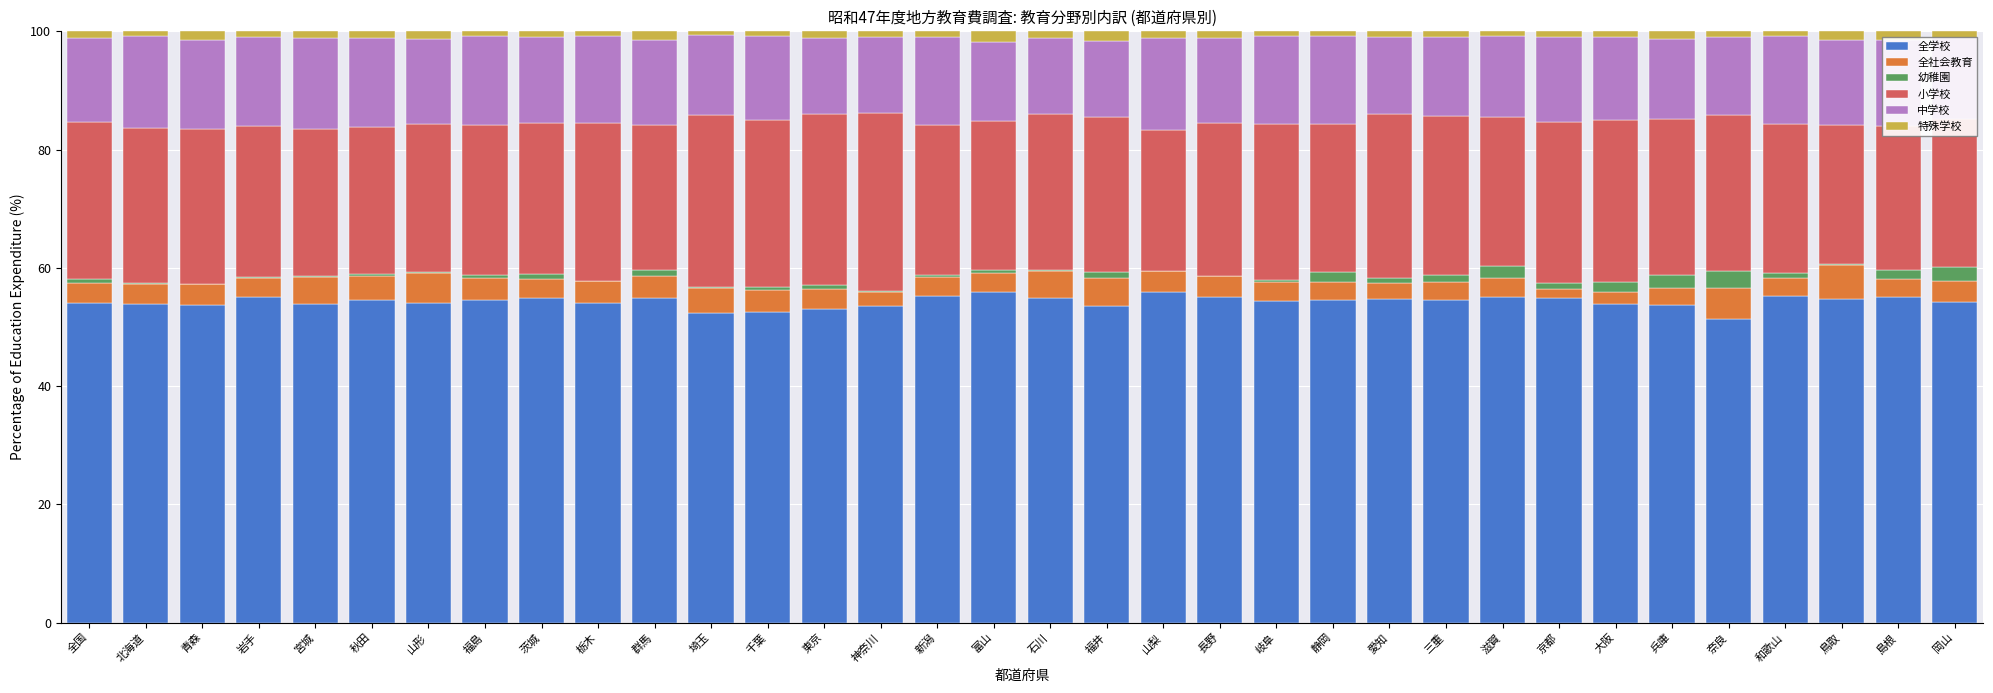

Is it true that 全学校 equals 55.0 at 長野?

True